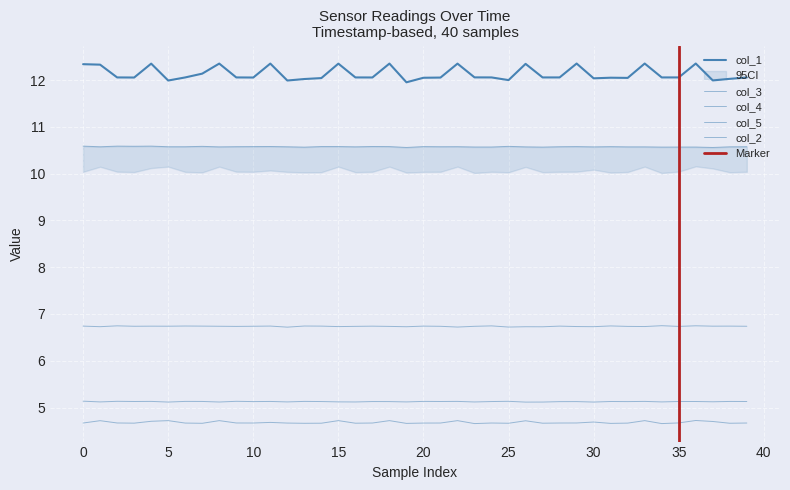

What is the value of the col_5 point at the 20th from the left?

10.6